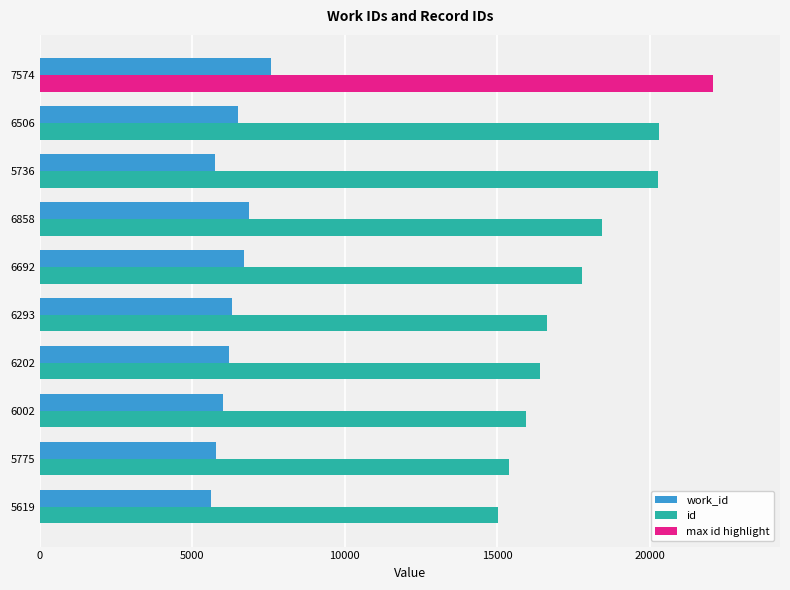

What is the difference between the maximum and minimum values in the id series?

7036